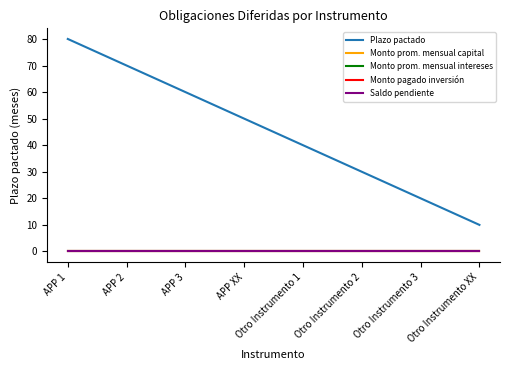

At Otro Instrumento XX, list the series in order from largest to smallest.

Plazo pactado, Monto prom. mensual capital, Monto prom. mensual intereses, Monto pagado inversión, Saldo pendiente